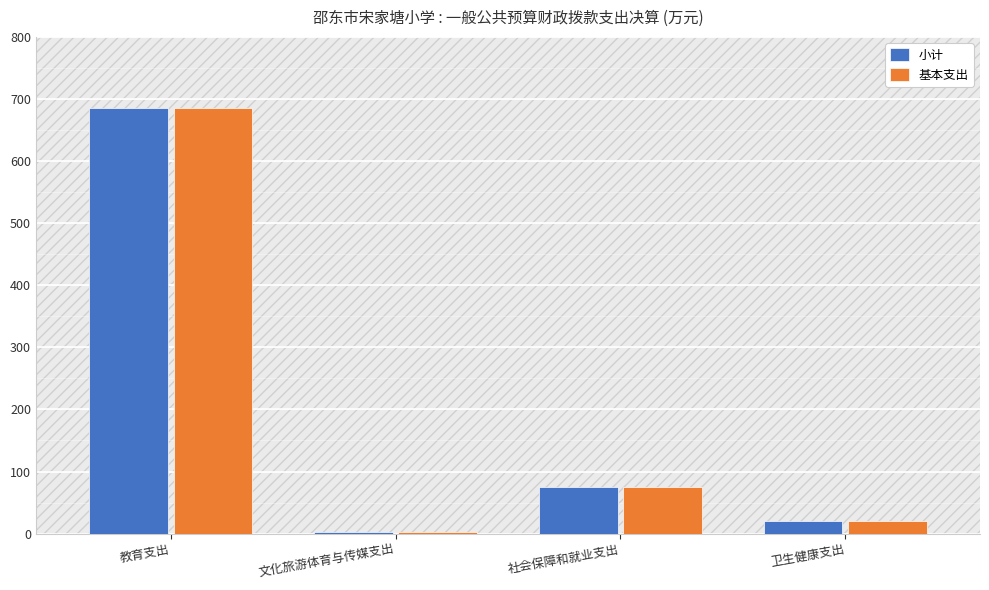

What is the greatest value displayed?

686.1